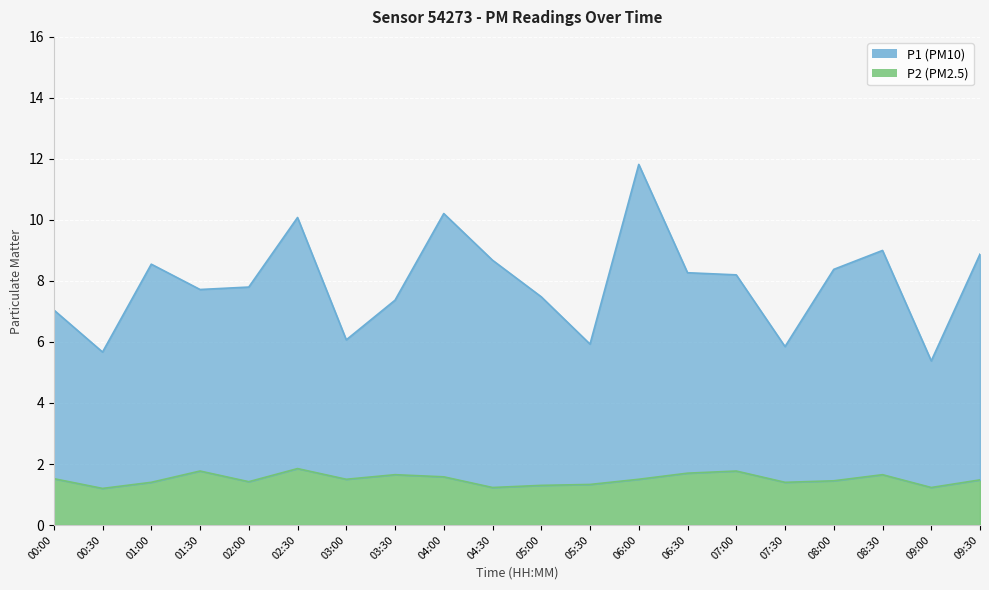

True or false: P2 and P1 cross at least once.

False